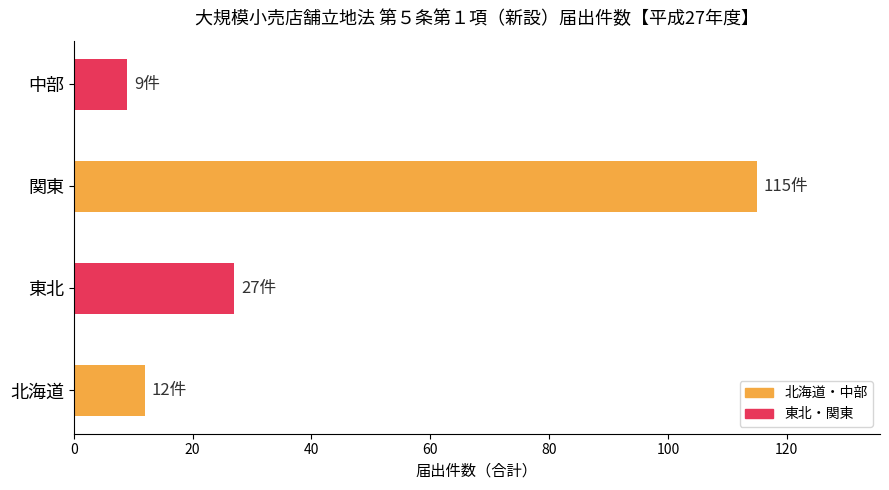

Rank the categories by value from highest to lowest.

関東, 東北, 北海道, 中部